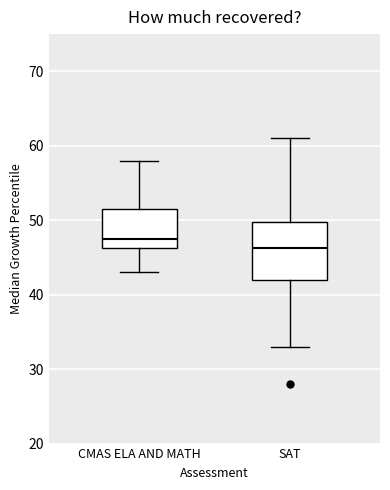

Reading left to right, transcribe this box plot: for each box, give where its median line is, the range the box spans, and where its two whiskers end, as read against the y-axis. The values are not printed on the chart, so give them approximately, as read against the axis.

CMAS ELA AND MATH: median 48, box 46 to 52, whiskers 43 to 58
SAT: median 46, box 42 to 50, whiskers 33 to 61